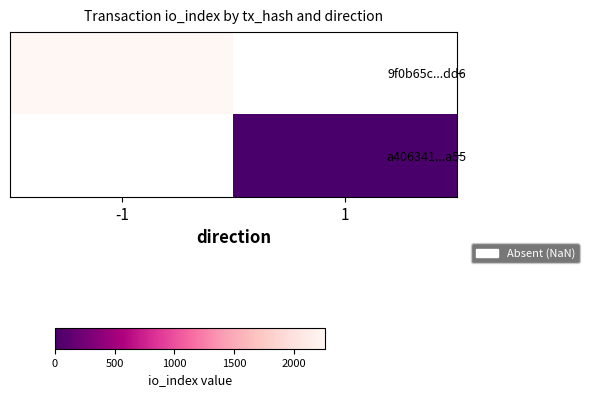

At how many categories does at least one series exceed 158?

1